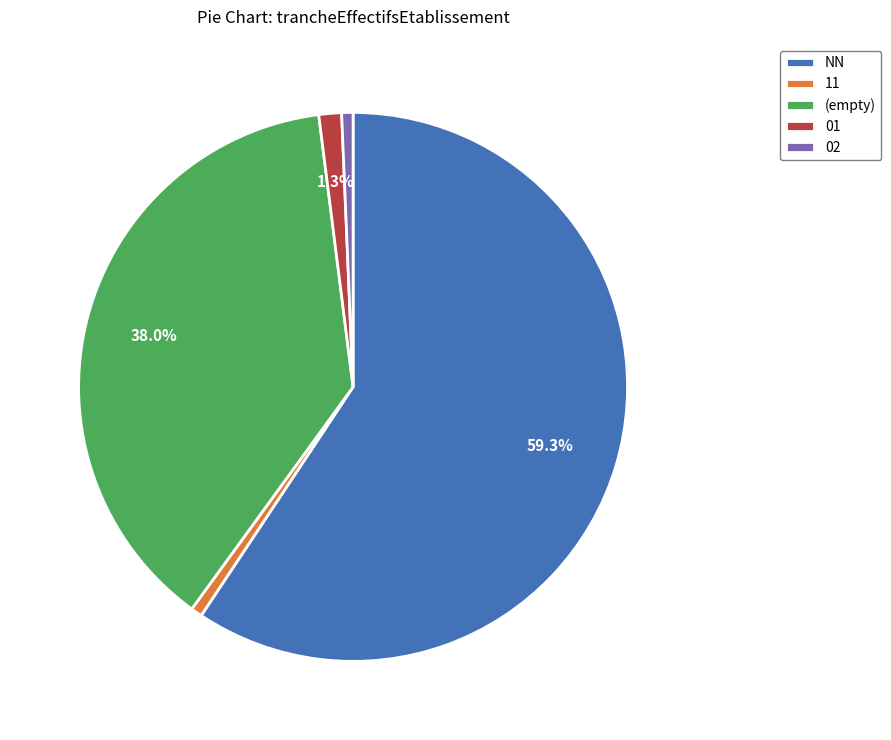

What is the largest slice in the pie chart?

NN